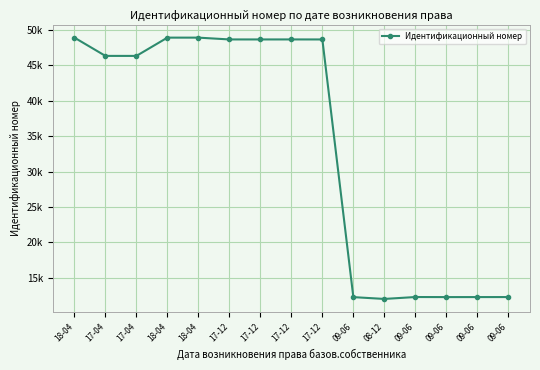

What is the change in value from 17-04 to 17-12?

+2328